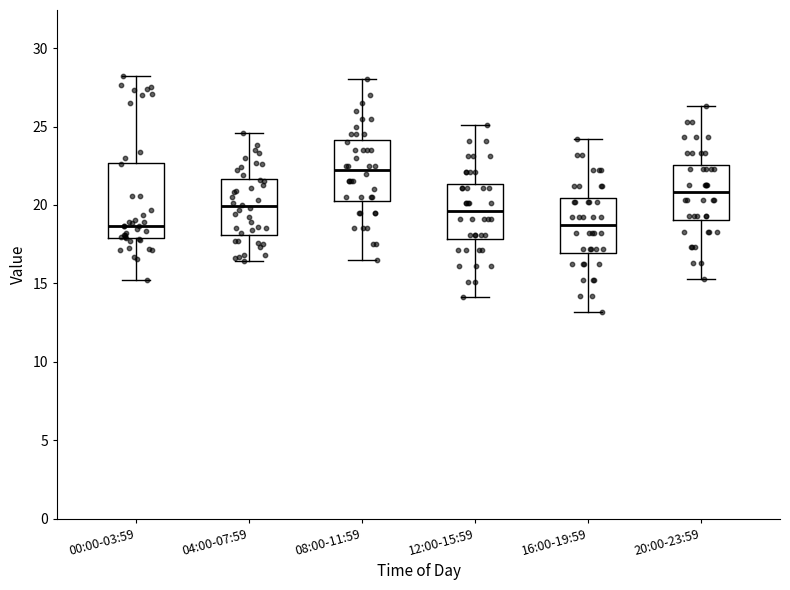

Which box has the highest median line?

08:00-11:59